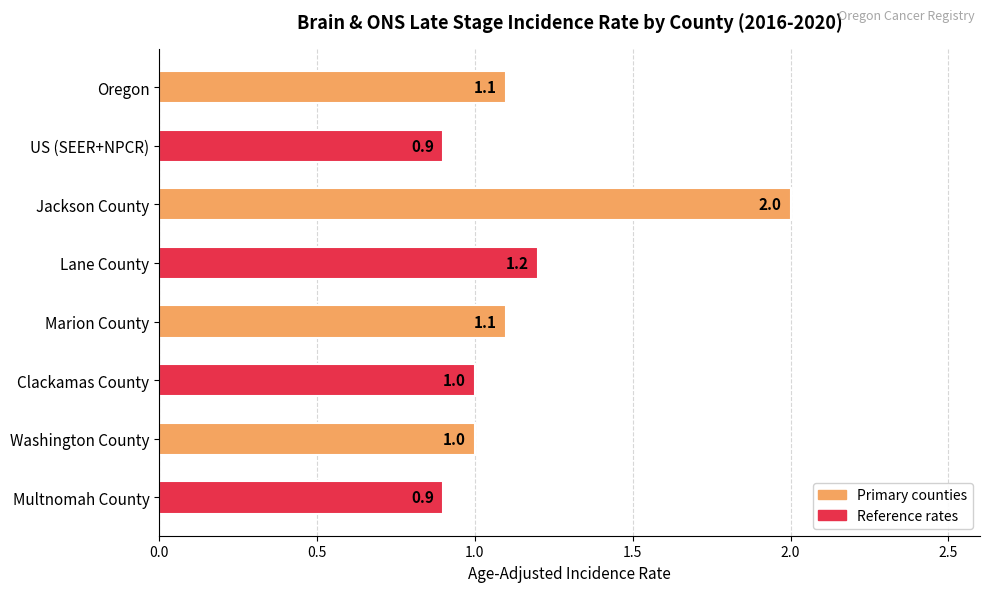

What is the label of the 7th bar from the bottom?

US (SEER+NPCR)